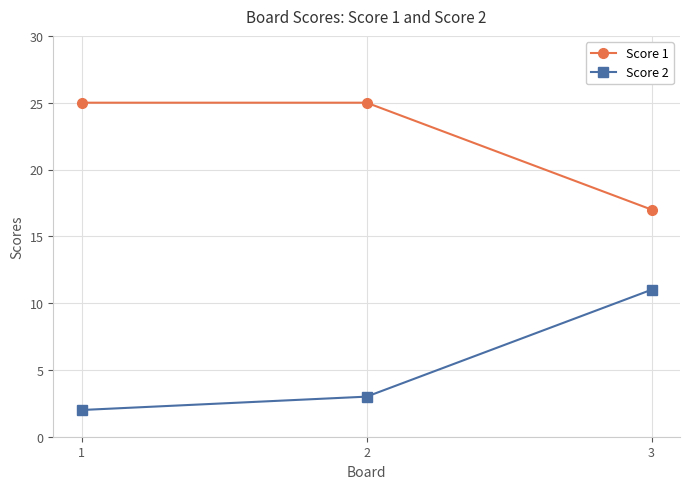

Which category has the highest value in the Score 2 series?

3